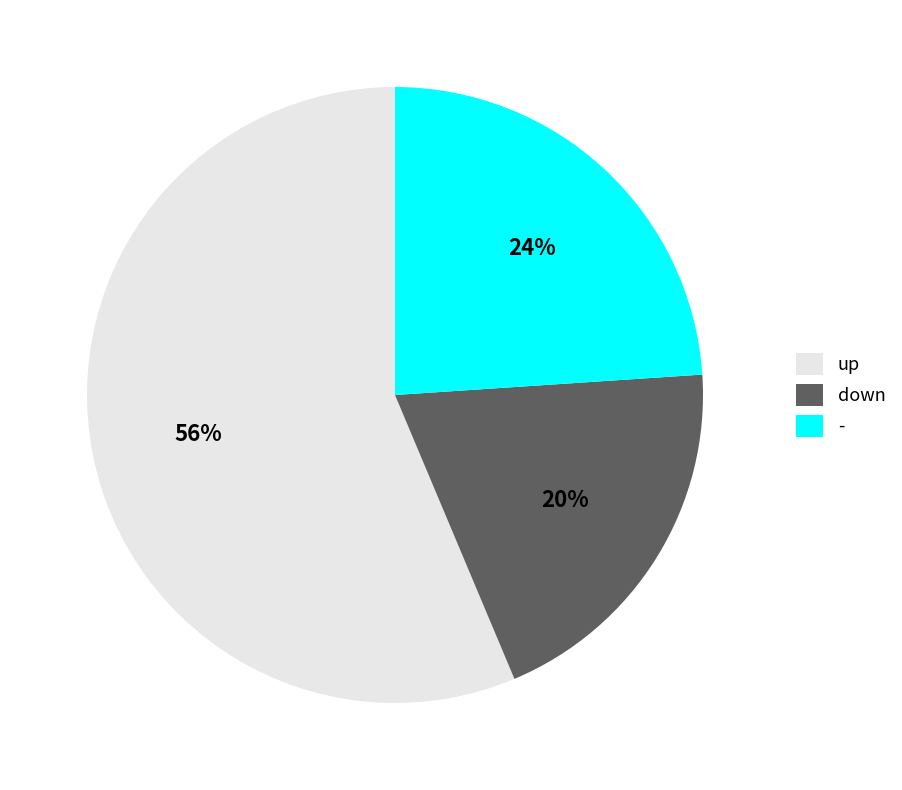

To the nearest percent, what is the difference between the - and up slice percentages?

32%